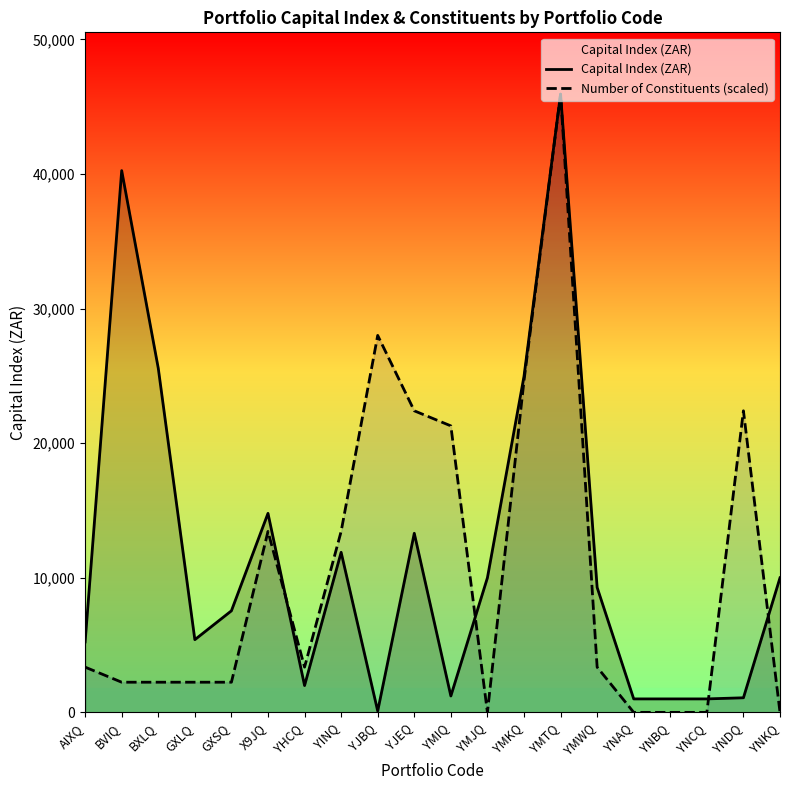

In Capital Index (ZAR), how many points are higher than both neighbors (excluding endpoints)?

5